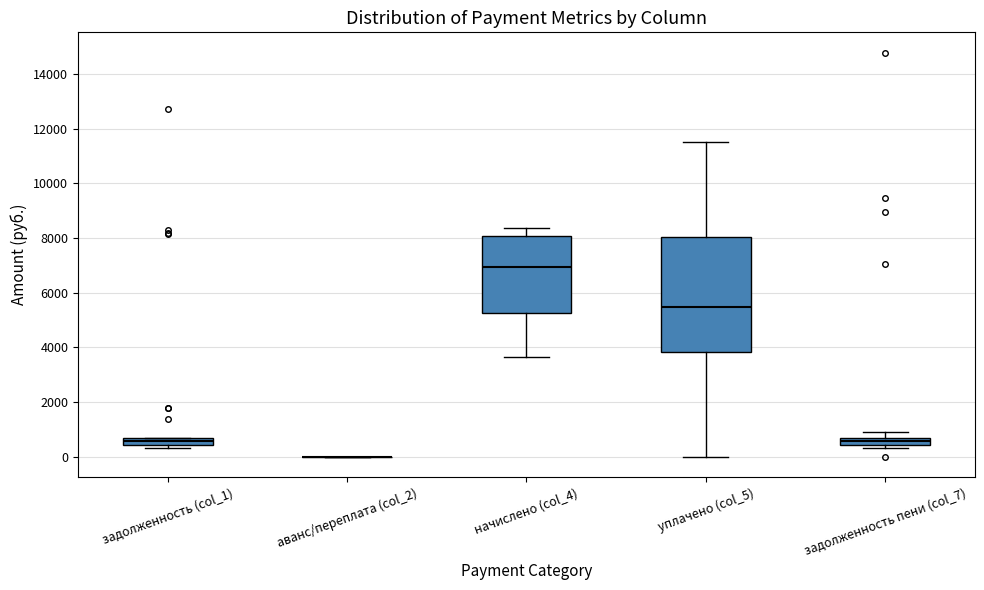

Where is the lower edge of the box for задолженность пени (col_7) on the y-axis? The values are not printed on the chart, so give them approximately, as read against the axis.

400